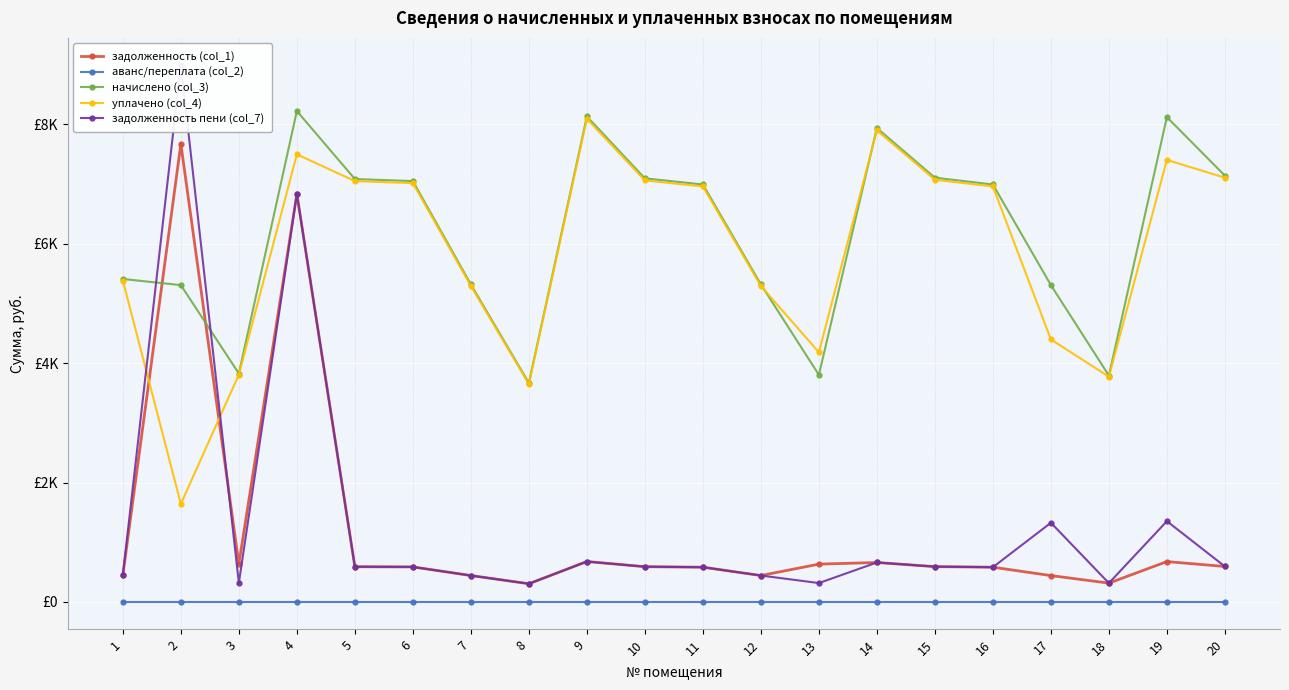

At which category is the sum across all series the highest?

4